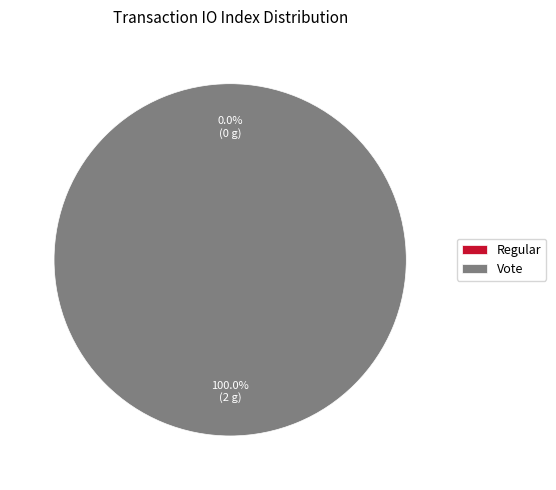

How many segments does this pie chart have?

2